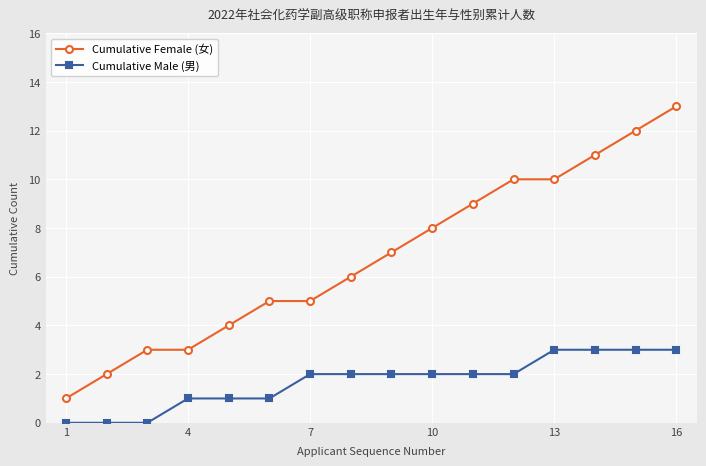

Which series has the largest range (max minus min)?

Cumulative Female (女)